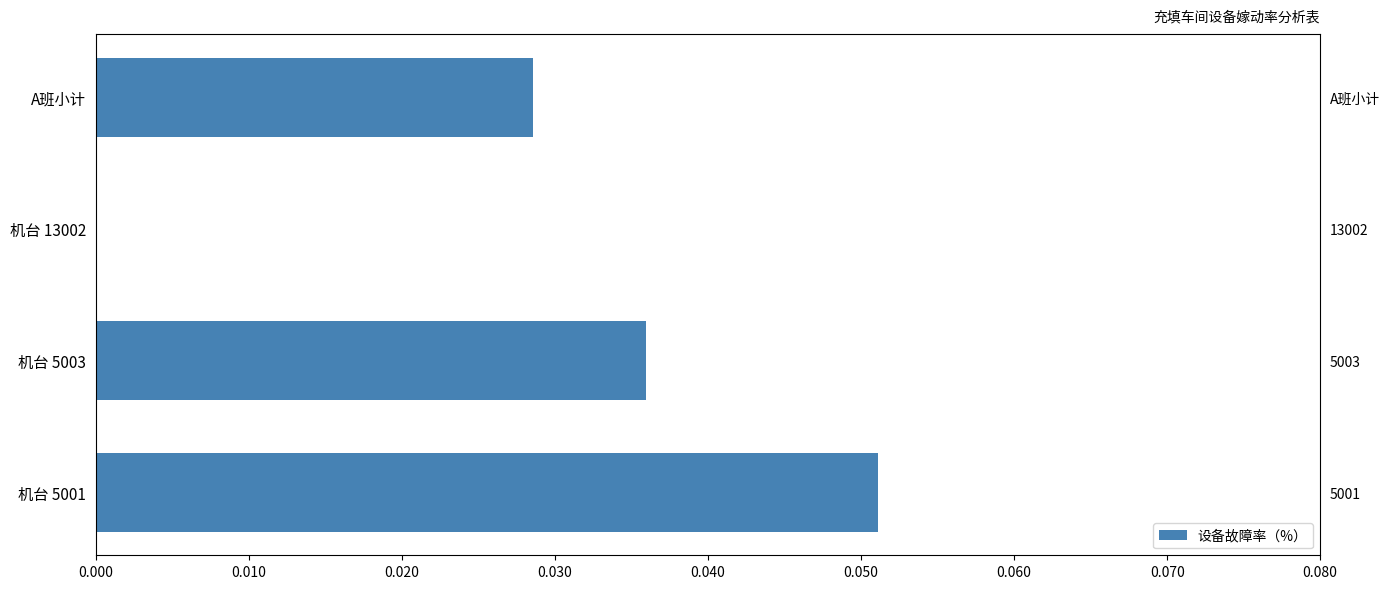

How many values exceed 0?

3